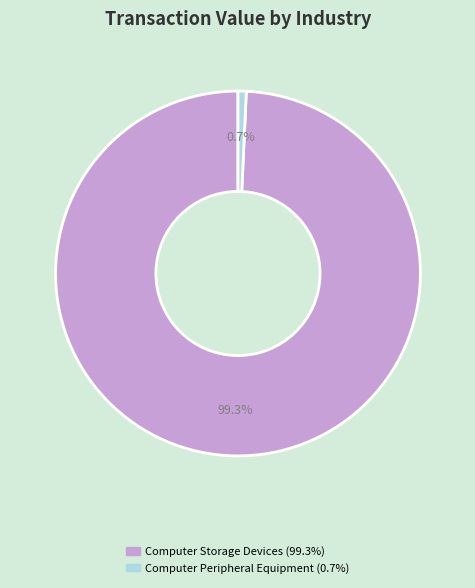

Does any single category account for the majority?

Yes